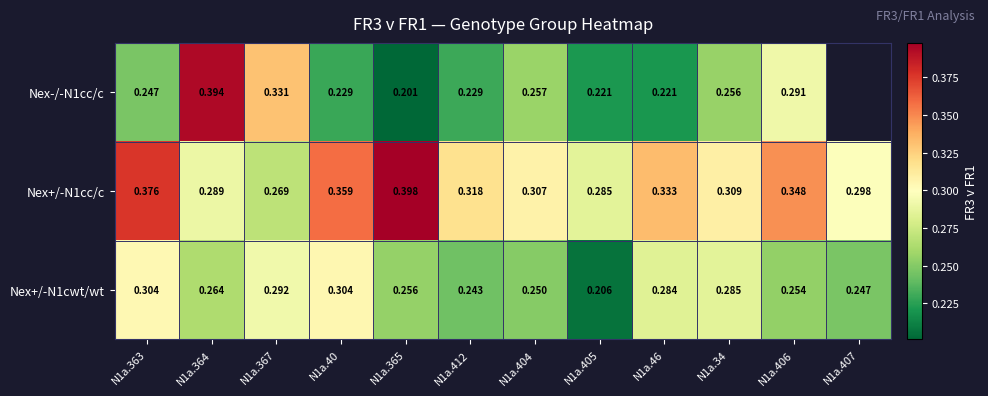

Where is Nex+/-N1cc/c nearest to the value 0?

N1a.367